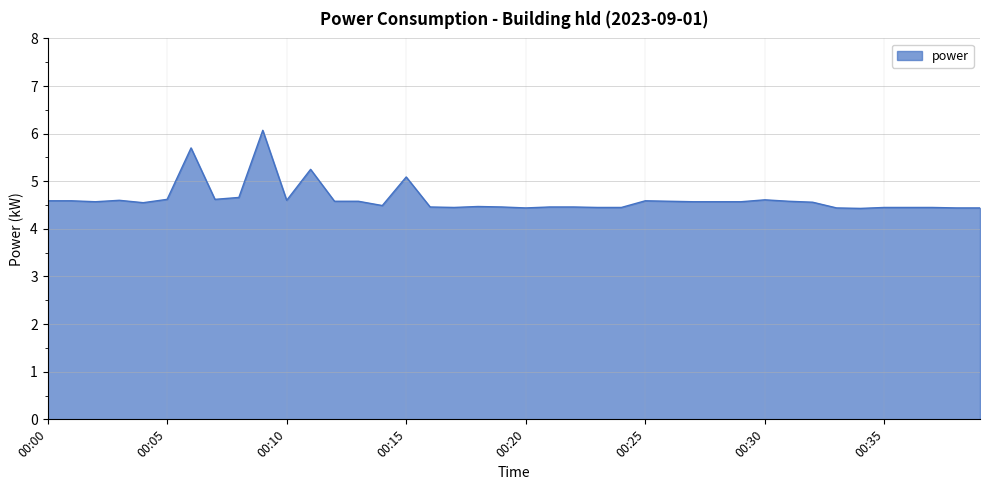

What is the greatest value displayed?

6.1